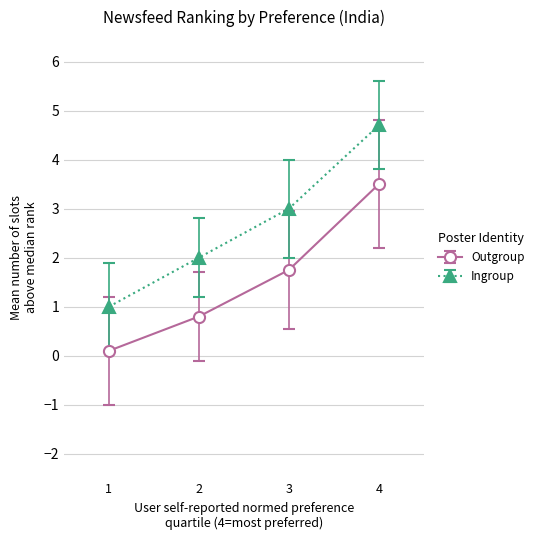

True or false: Ingroup and Outgroup cross at least once.

False